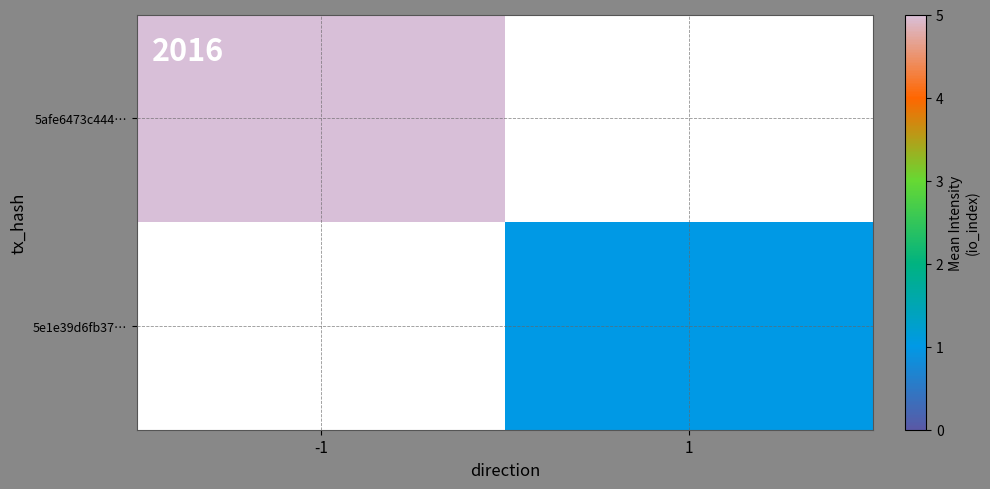

Rank the series by their maximum value, from highest to lowest.

5afe6473c444…, 5e1e39d6fb37…